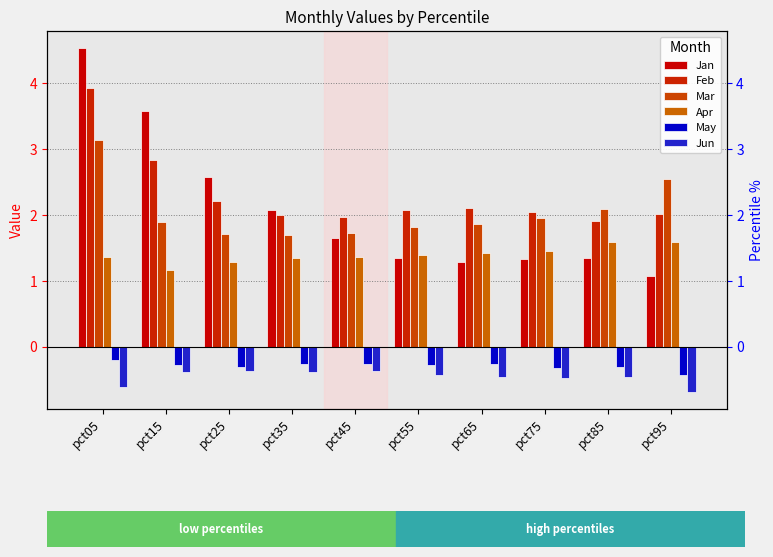

Reading left to right, extract all data points from this chart.

Jan: pct05=4.5	pct15=3.6	pct25=2.6	pct35=2.1	pct45=1.7	pct55=1.3	pct65=1.3	pct75=1.3	pct85=1.3	pct95=1.1
Feb: pct05=3.9	pct15=2.8	pct25=2.2	pct35=2.0	pct45=2.0	pct55=2.1	pct65=2.1	pct75=2.0	pct85=1.9	pct95=2.0
Mar: pct05=3.1	pct15=1.9	pct25=1.7	pct35=1.7	pct45=1.7	pct55=1.8	pct65=1.9	pct75=2.0	pct85=2.1	pct95=2.5
Apr: pct05=1.4	pct15=1.2	pct25=1.3	pct35=1.3	pct45=1.4	pct55=1.4	pct65=1.4	pct75=1.4	pct85=1.6	pct95=1.6
May: pct05=-0.2	pct15=-0.3	pct25=-0.3	pct35=-0.3	pct45=-0.3	pct55=-0.3	pct65=-0.3	pct75=-0.3	pct85=-0.3	pct95=-0.4
Jun: pct05=-0.6	pct15=-0.4	pct25=-0.4	pct35=-0.4	pct45=-0.4	pct55=-0.4	pct65=-0.5	pct75=-0.5	pct85=-0.5	pct95=-0.7